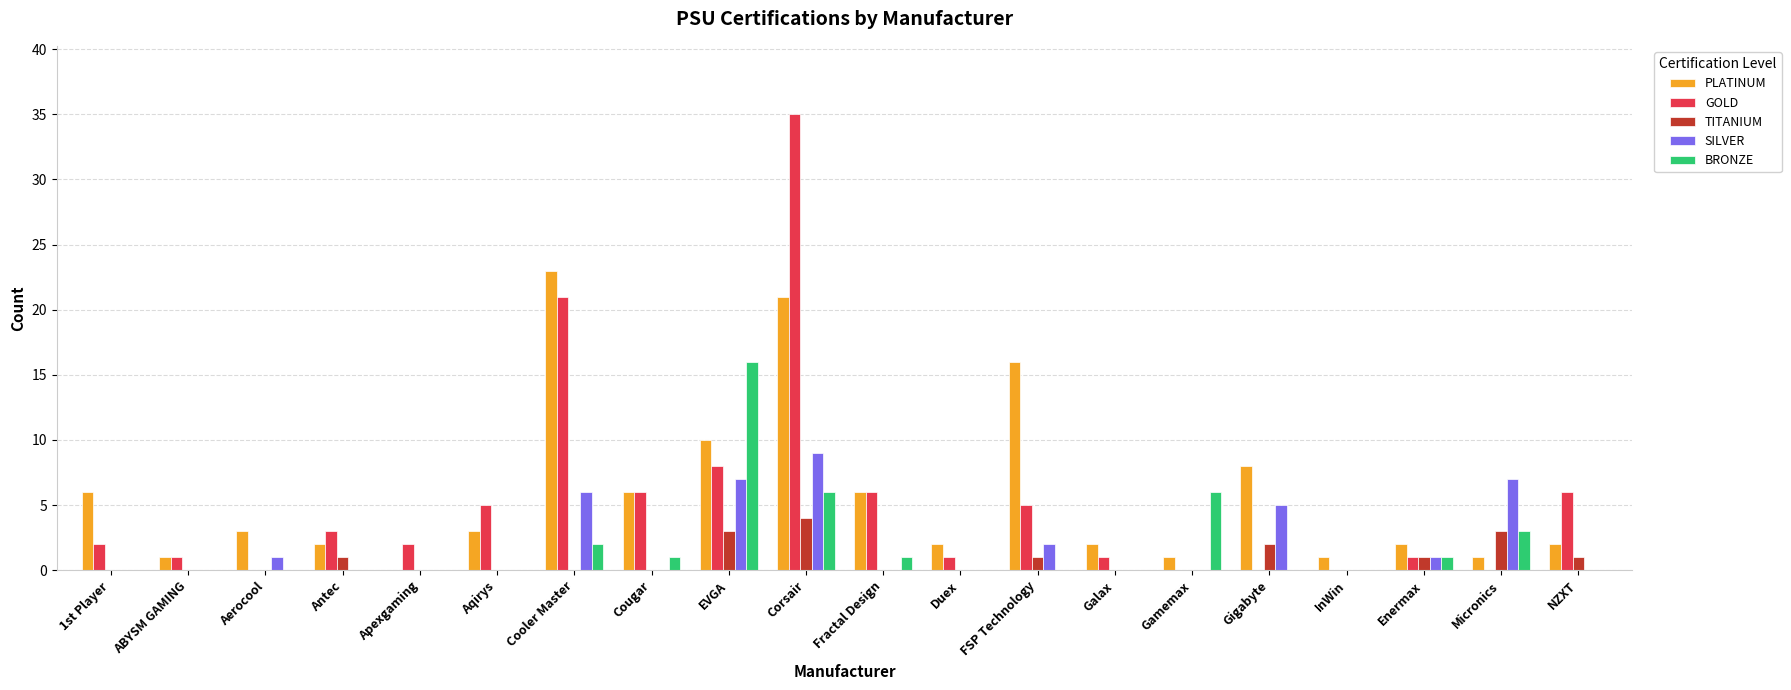

Reading left to right, extract all data points from this chart.

PLATINUM: 1st Player=6	ABYSM GAMING=1	Aerocool=3	Antec=2	Apexgaming=0	Aqirys=3	Cooler Master=23	Cougar=6	EVGA=10	Corsair=21	Fractal Design=6	Duex=2	FSP Technology=16	Galax=2	Gamemax=1	Gigabyte=8	InWin=1	Enermax=2	Micronics=1	NZXT=2
GOLD: 1st Player=2	ABYSM GAMING=1	Aerocool=0	Antec=3	Apexgaming=2	Aqirys=5	Cooler Master=21	Cougar=6	EVGA=8	Corsair=35	Fractal Design=6	Duex=1	FSP Technology=5	Galax=1	Gamemax=0	Gigabyte=0	InWin=0	Enermax=1	Micronics=0	NZXT=6
TITANIUM: 1st Player=0	ABYSM GAMING=0	Aerocool=0	Antec=1	Apexgaming=0	Aqirys=0	Cooler Master=0	Cougar=0	EVGA=3	Corsair=4	Fractal Design=0	Duex=0	FSP Technology=1	Galax=0	Gamemax=0	Gigabyte=2	InWin=0	Enermax=1	Micronics=3	NZXT=1
SILVER: 1st Player=0	ABYSM GAMING=0	Aerocool=1	Antec=0	Apexgaming=0	Aqirys=0	Cooler Master=6	Cougar=0	EVGA=7	Corsair=9	Fractal Design=0	Duex=0	FSP Technology=2	Galax=0	Gamemax=0	Gigabyte=5	InWin=0	Enermax=1	Micronics=7	NZXT=0
BRONZE: 1st Player=0	ABYSM GAMING=0	Aerocool=0	Antec=0	Apexgaming=0	Aqirys=0	Cooler Master=2	Cougar=1	EVGA=16	Corsair=6	Fractal Design=1	Duex=0	FSP Technology=0	Galax=0	Gamemax=6	Gigabyte=0	InWin=0	Enermax=1	Micronics=3	NZXT=0